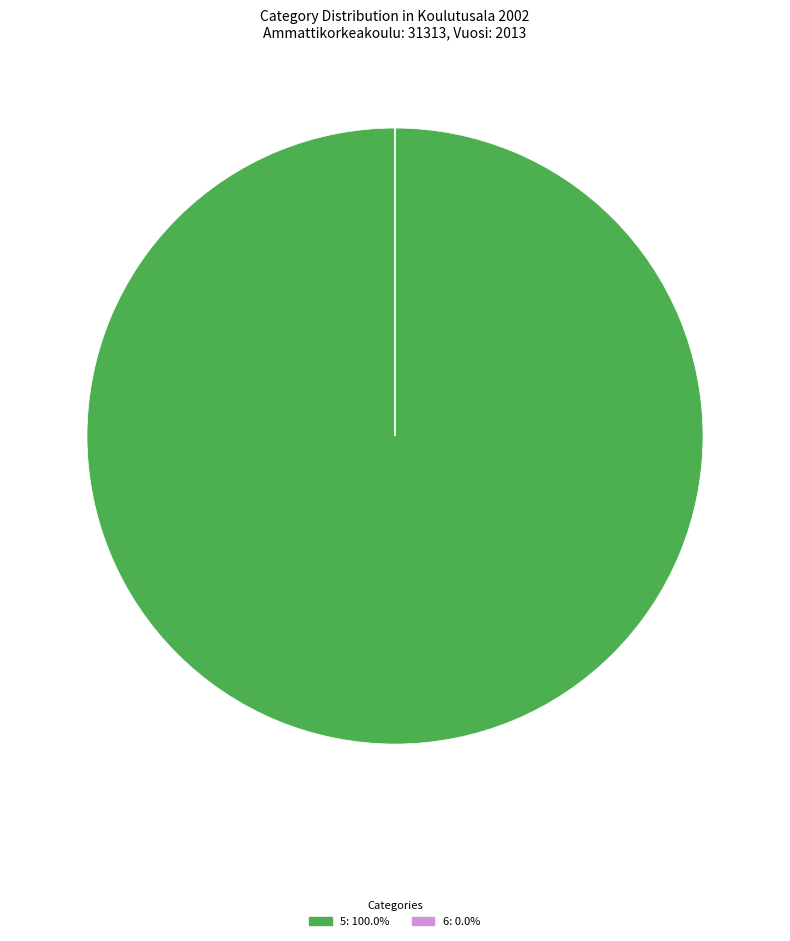

Which category has the biggest portion of the pie?

5